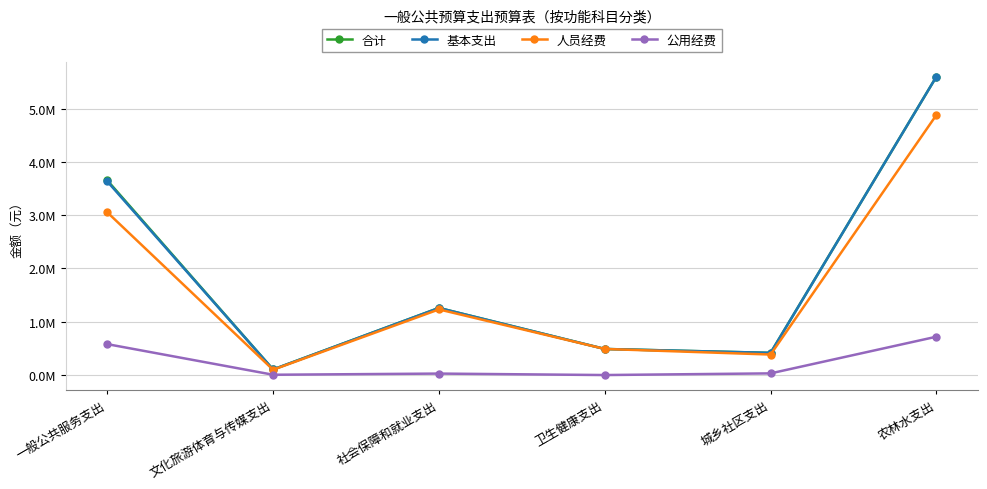

What is the difference between the maximum and minimum values in the 基本支出 series?

5495368.4